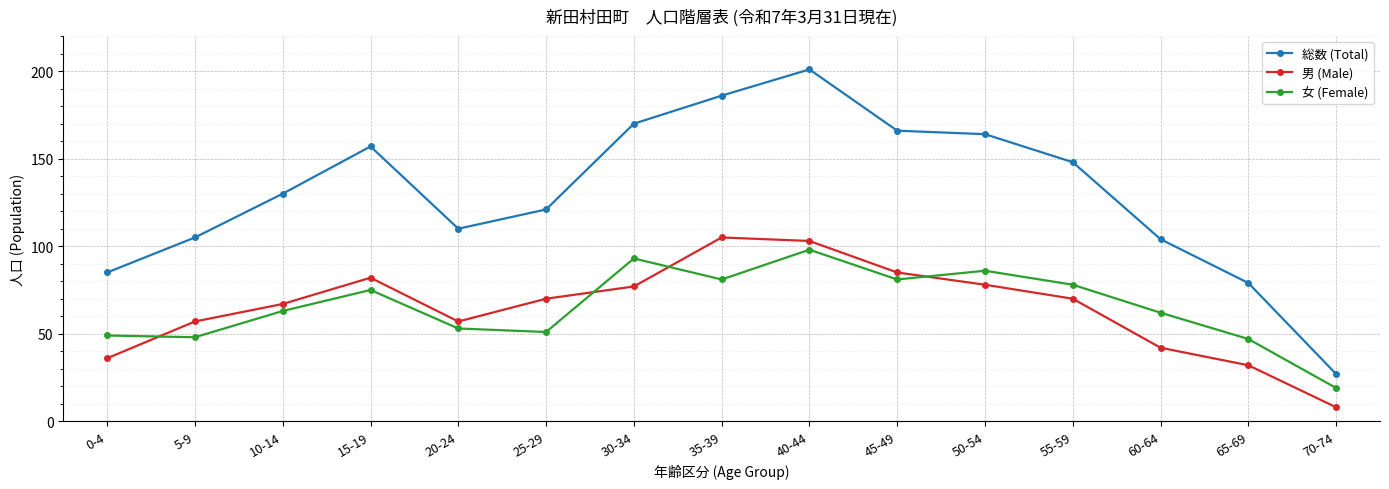

True or false: 女 (Female) and 総数 (Total) intersect in this chart.

False